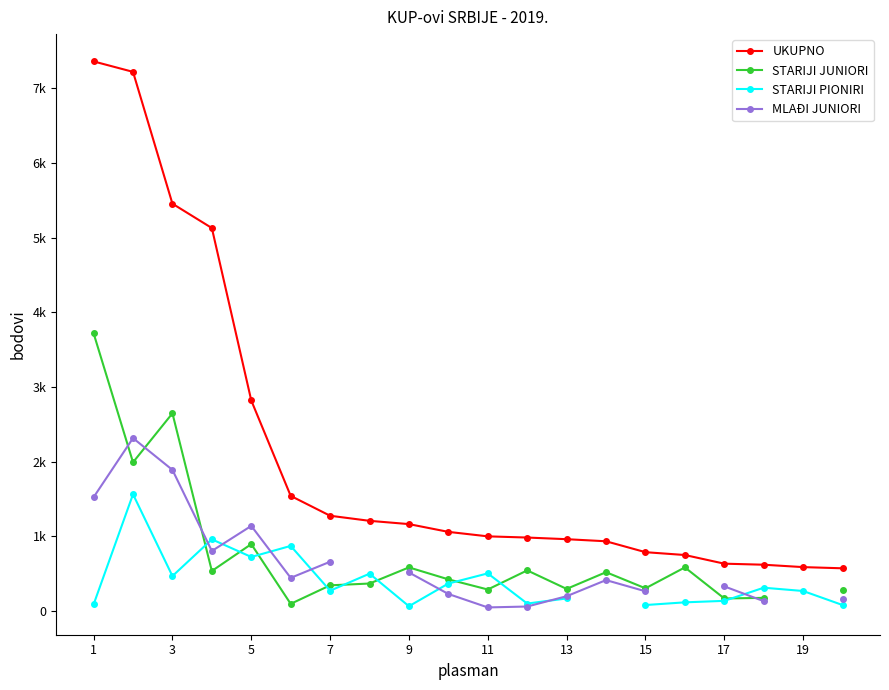

True or false: STARIJI JUNIORI and STARIJI PIONIRI cross at least once.

True